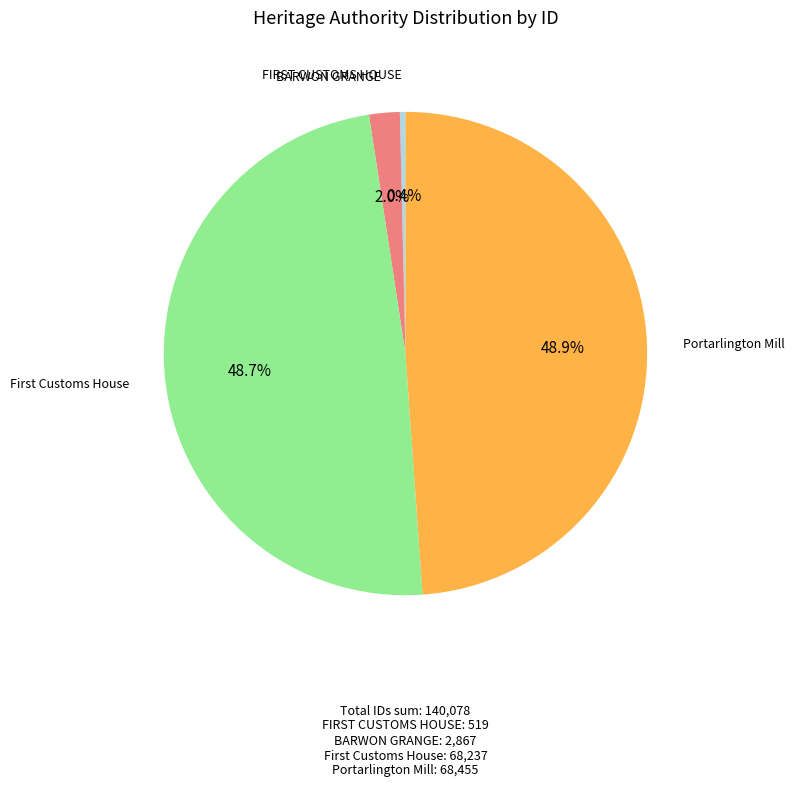

Is there a majority slice in this chart?

No